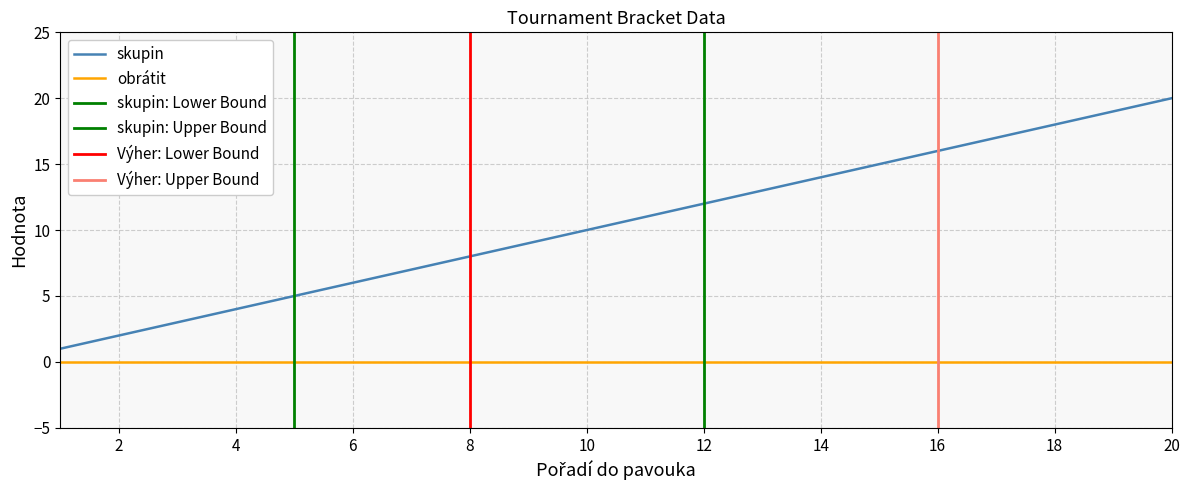

What is the value of the skupin point at the 12th from the left?

12